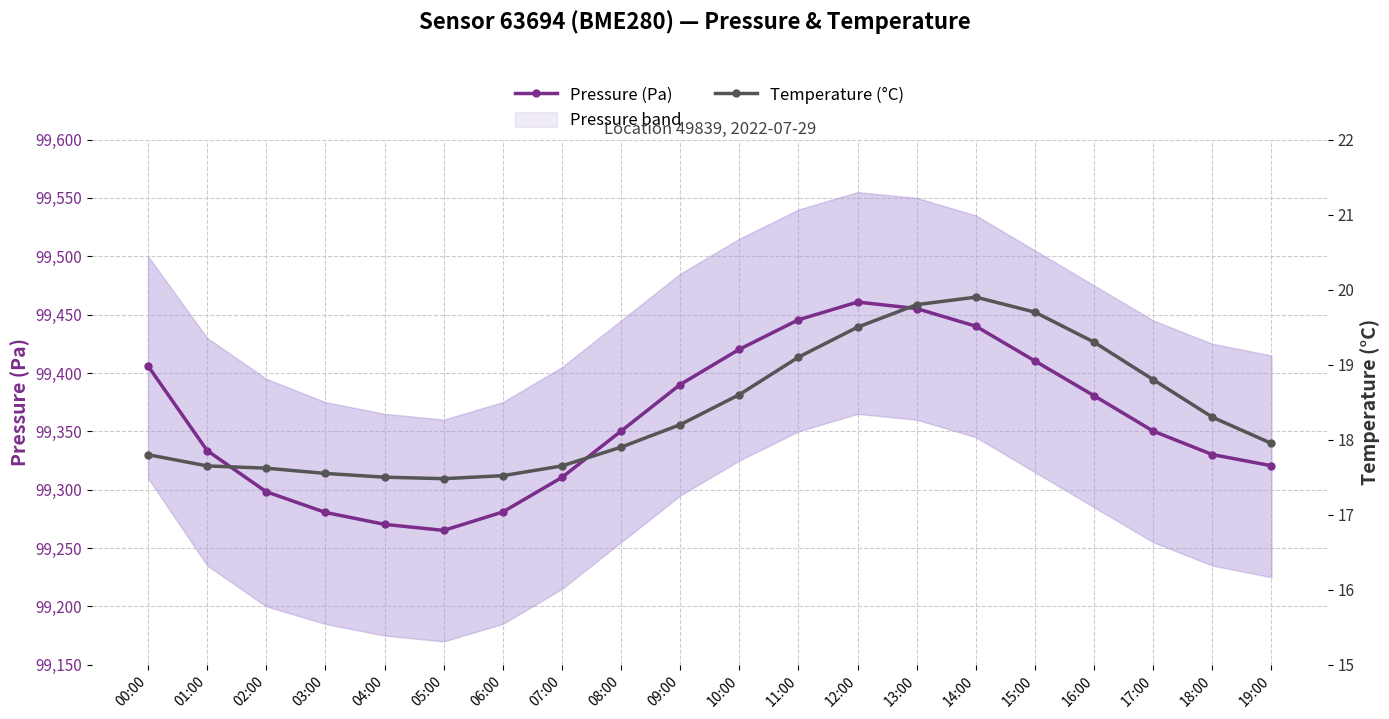

True or false: Pressure (Pa) has a value of 60594.9 at 06:00.

False